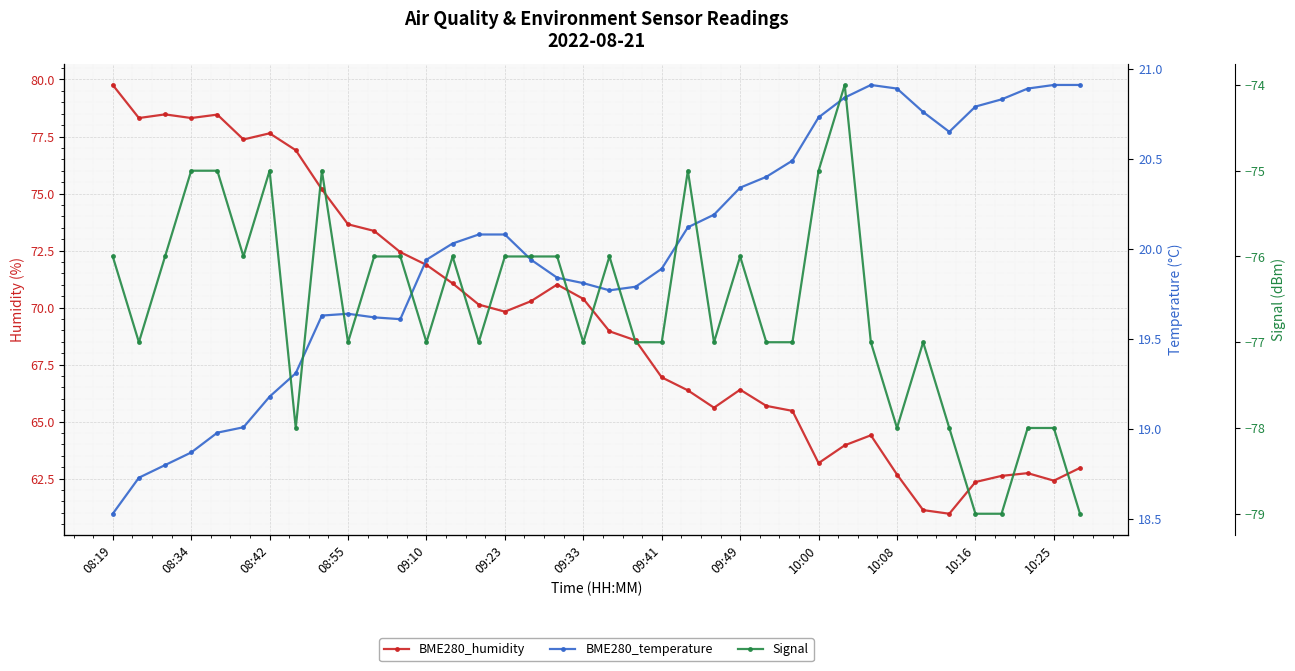

What position from the right is 35?

3